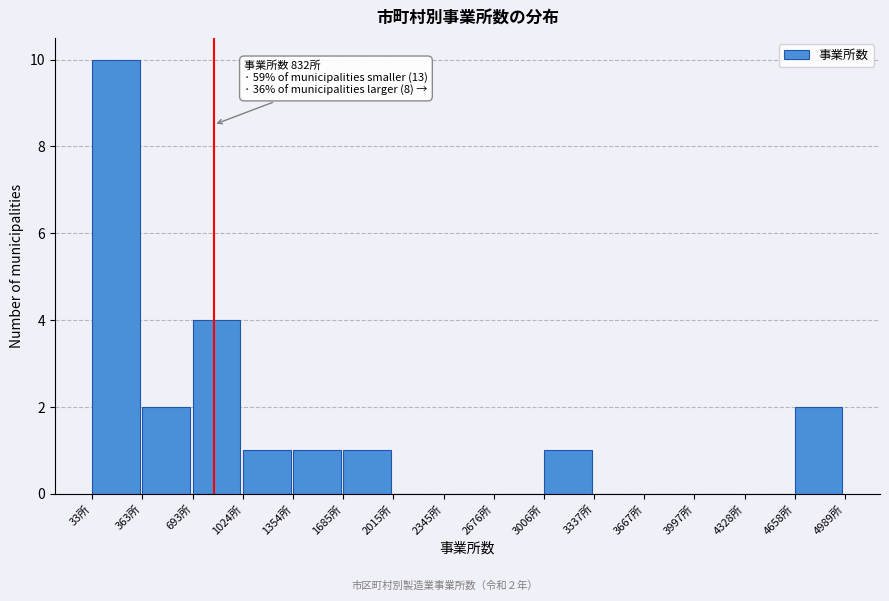

Over which range of the x-axis is the bar tallest?

50 to 350